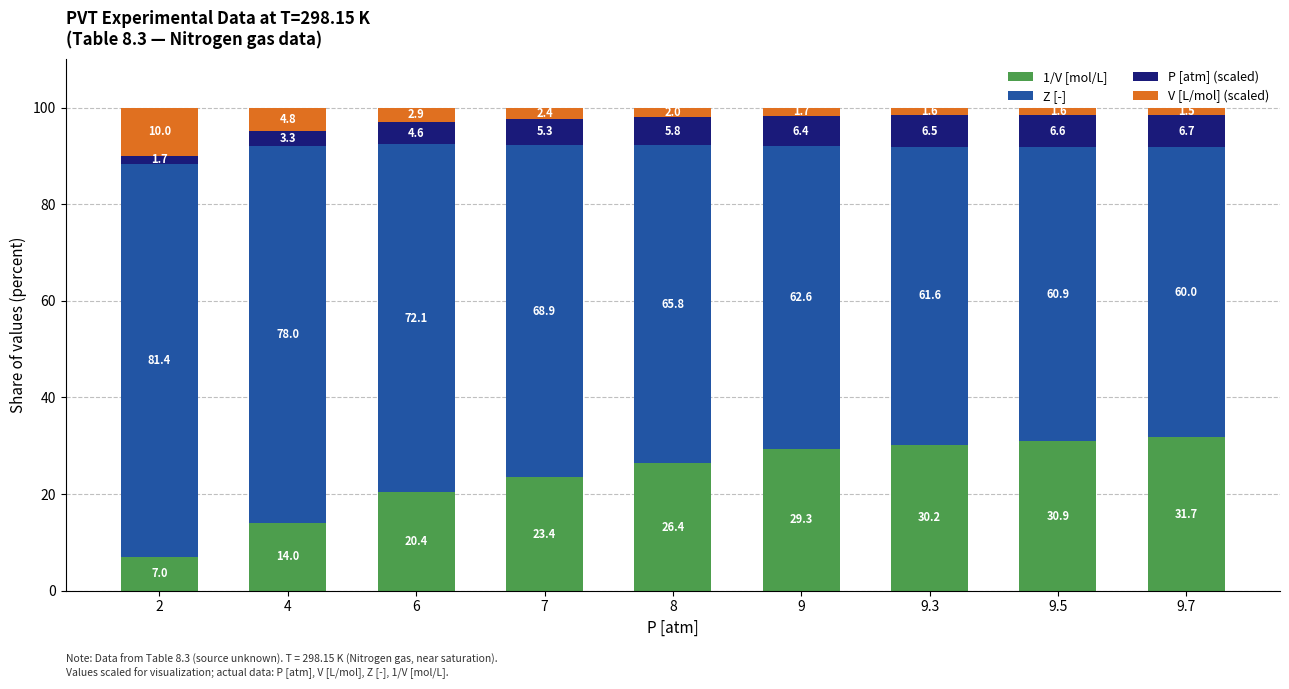

What is the sum of the 1/V [mol/L] values at 9.3 and 4?

44.2